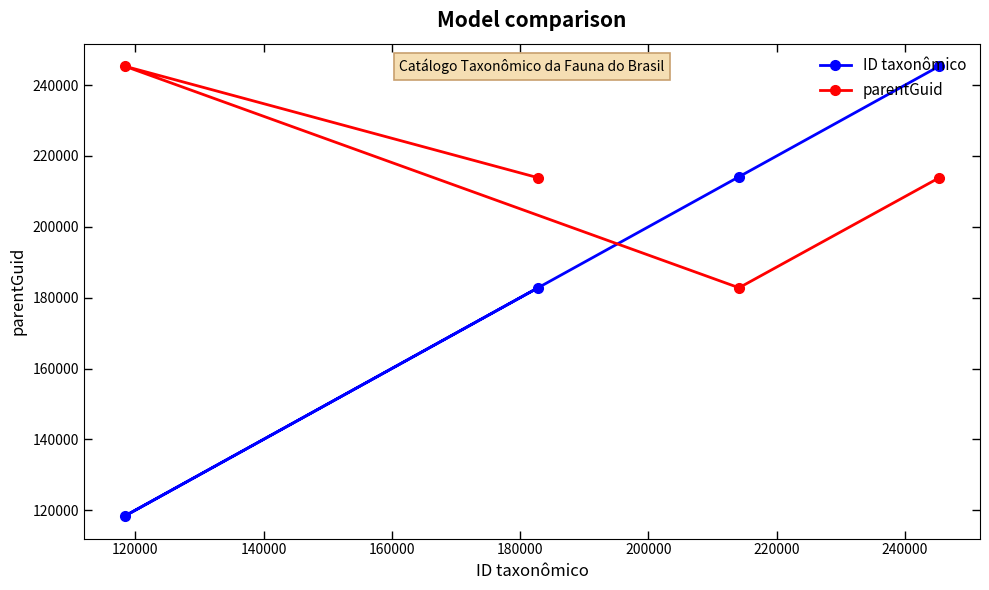

How many values in the ID taxonômico series are below 214125?

2